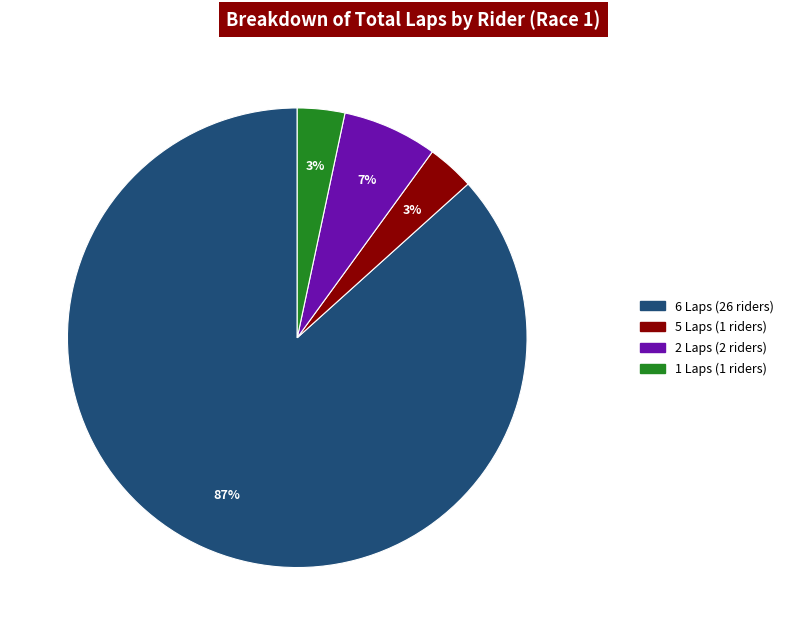

How many segments does this pie chart have?

4